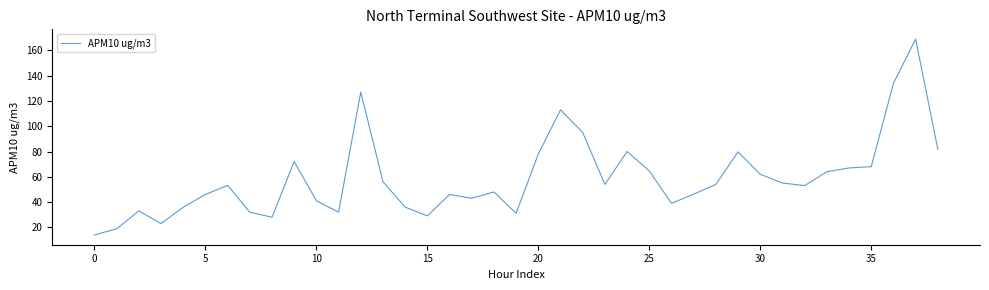

What is the minimum value shown in the chart?

14.0